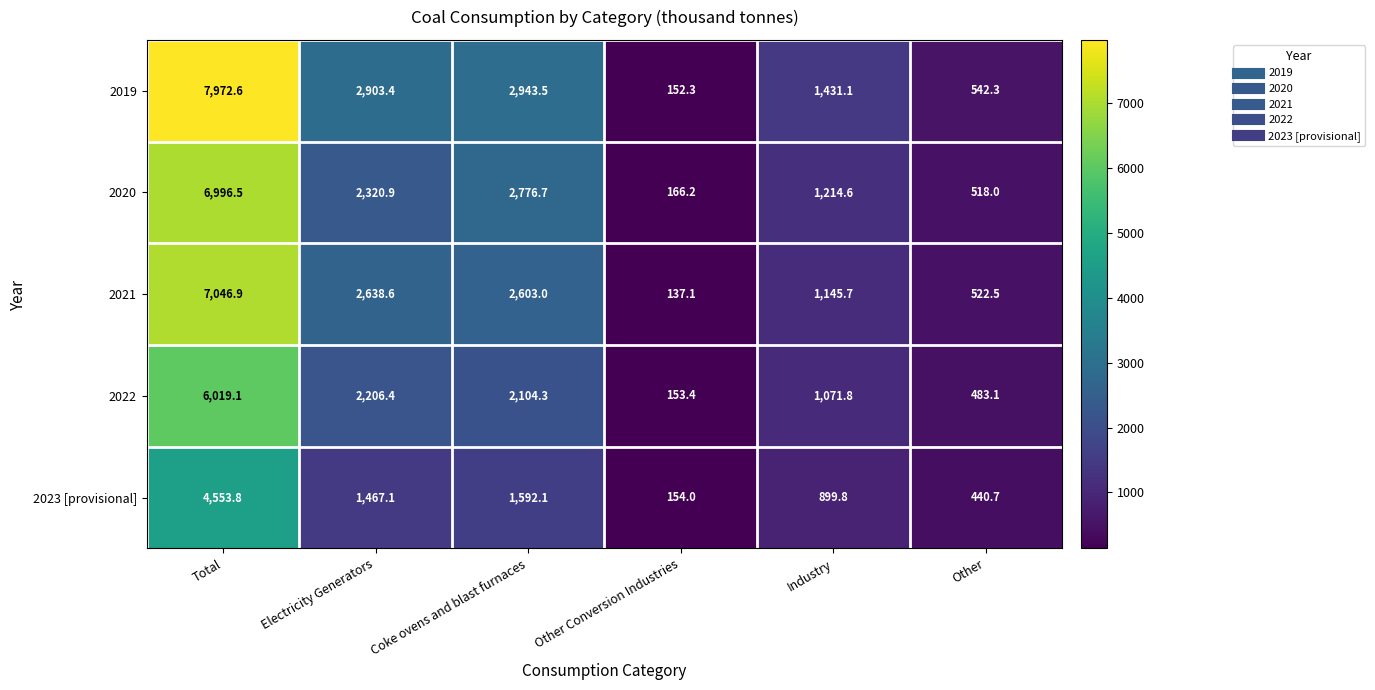

What is the maximum value shown in the chart?

7972.6